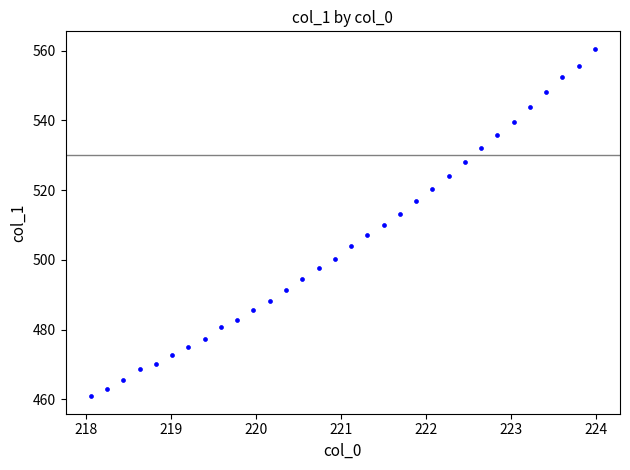

What is the range of X values (max minus min)?

5.9